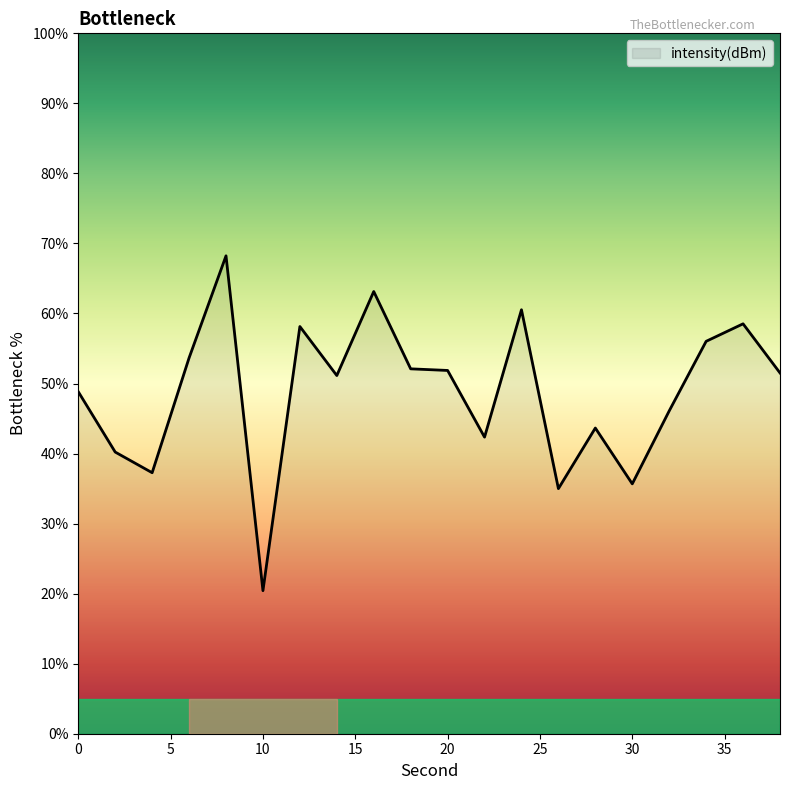

What is the difference between the maximum and minimum values?

47.8